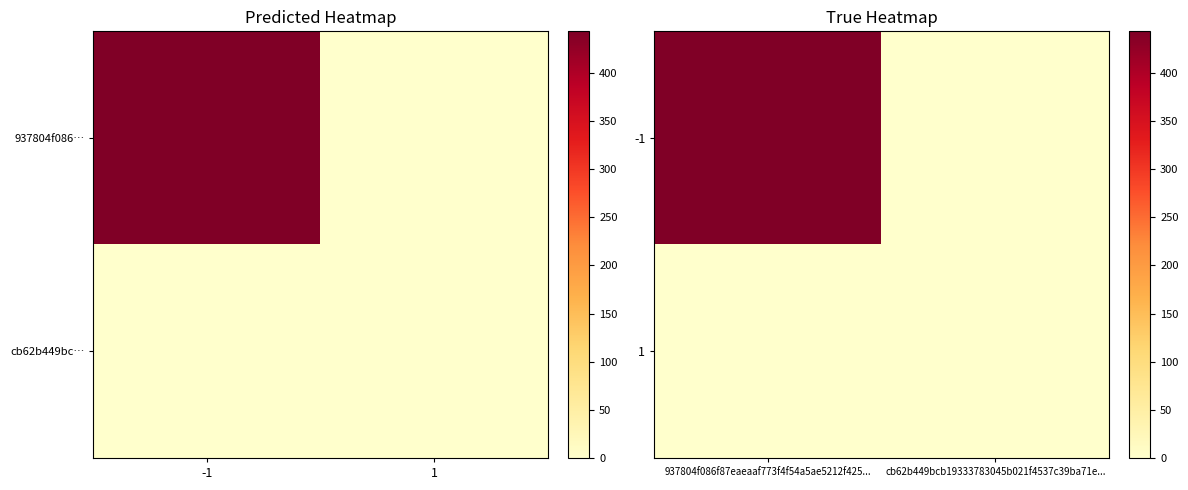

The -1 series shows 443 at 937804f086f87eaeaaf773f4f54a5ae5212f425.... True or false?

True